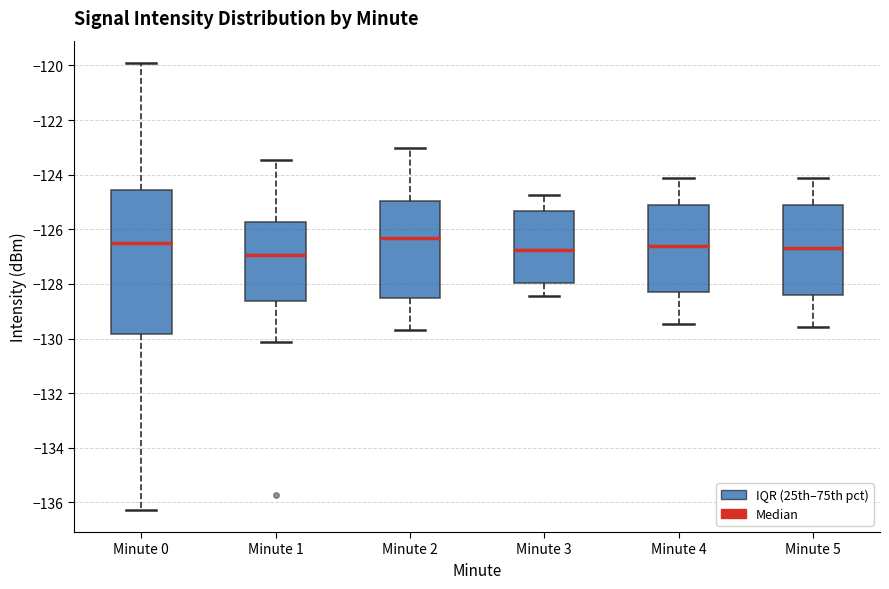

Where is the lower edge of the box for Minute 0 on the y-axis? The values are not printed on the chart, so give them approximately, as read against the axis.

-129.8